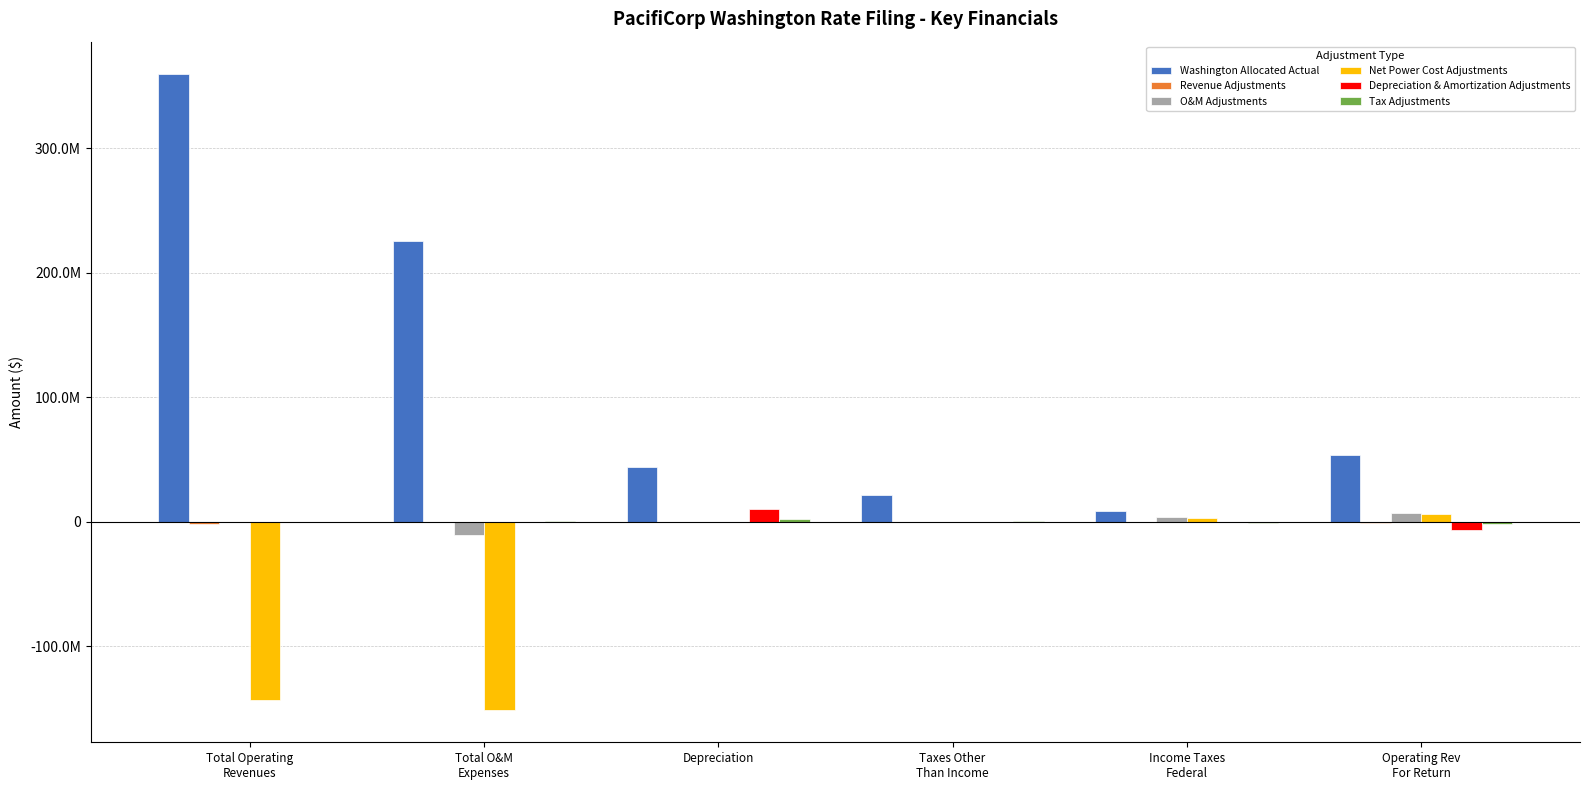

What is the smallest value displayed?

-151620580.3